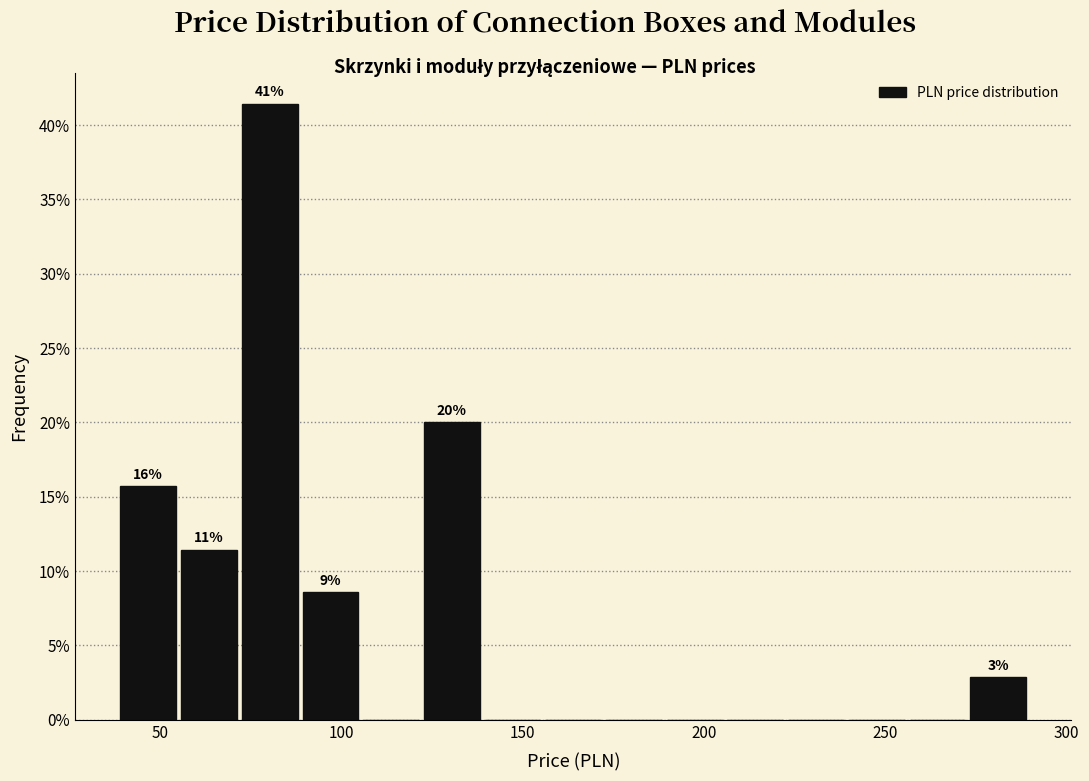

Read against the x-axis, roughly where is the centre of the tallest bar?

80